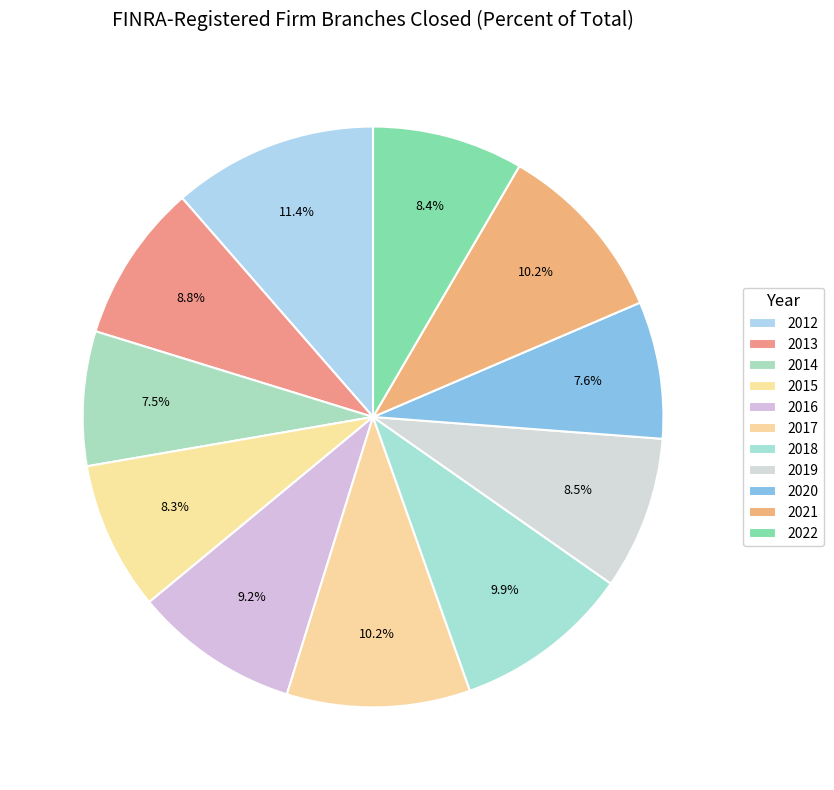

Is the sum of 2013 and 2016 greater than half?

No